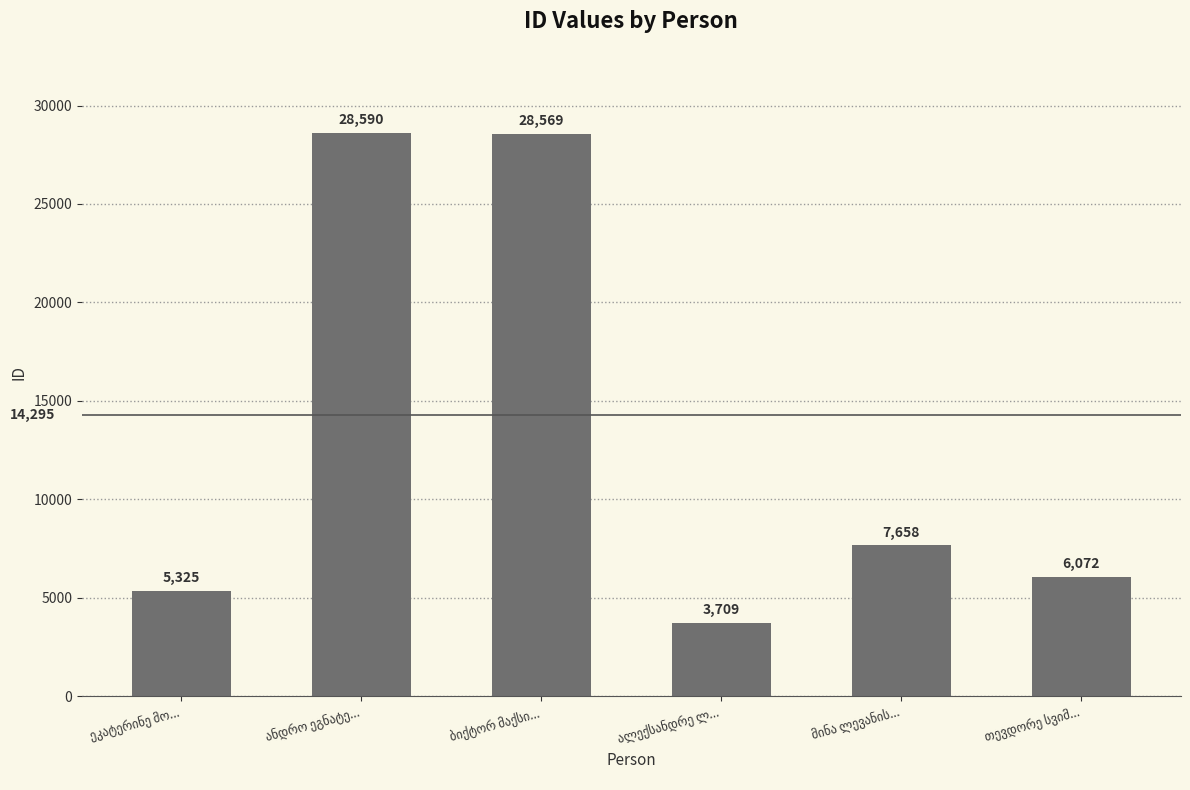

What is the value of the 2nd bar from the left?

28590